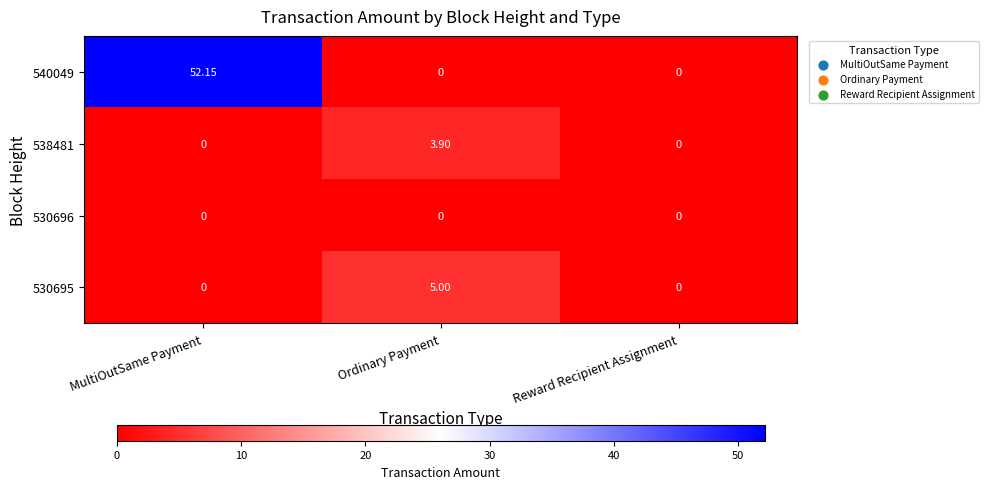

Which category has the highest value across all series?

MultiOutSame Payment